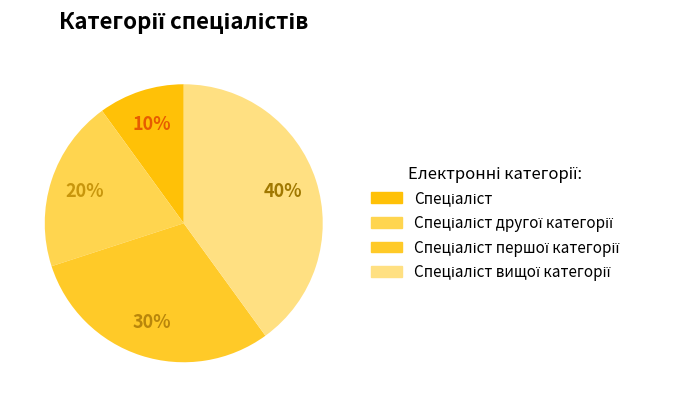

What is the smallest slice in the pie chart?

Спеціаліст